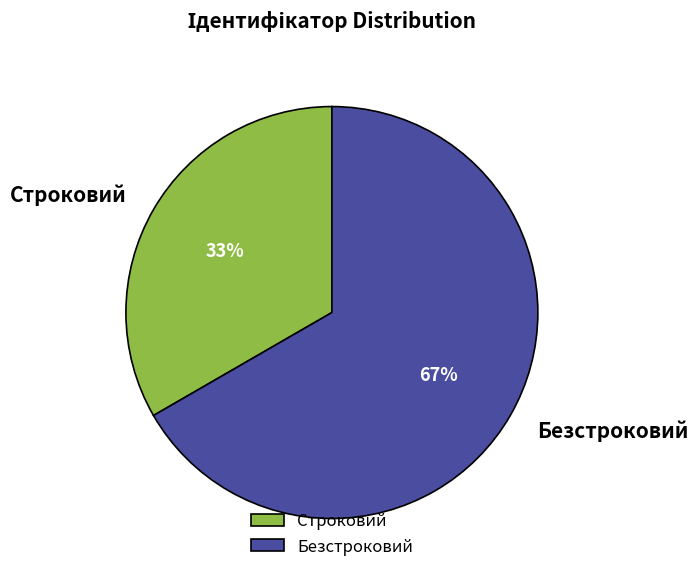

How many segments does this pie chart have?

2